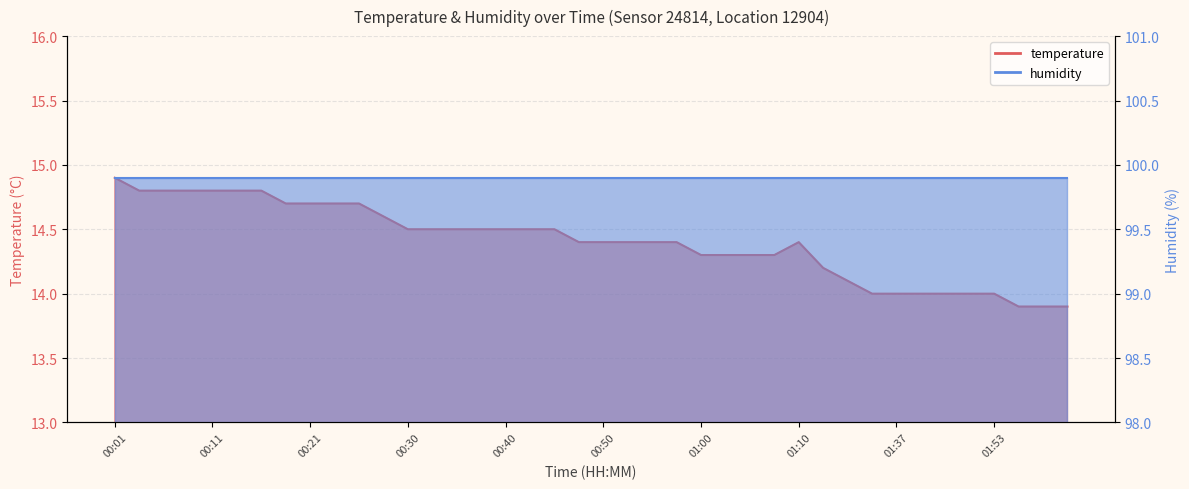

What is the change in value from 00:30 to 01:58?

-0.6